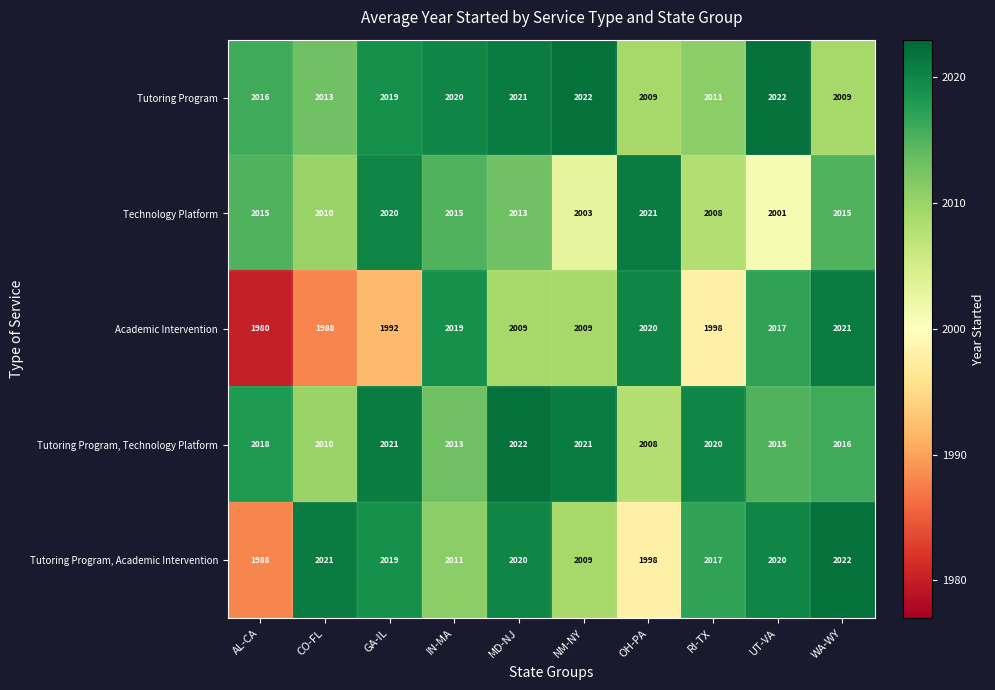

What is the approximate value of Technology Platform at RI-TX, to the nearest 5?

2010